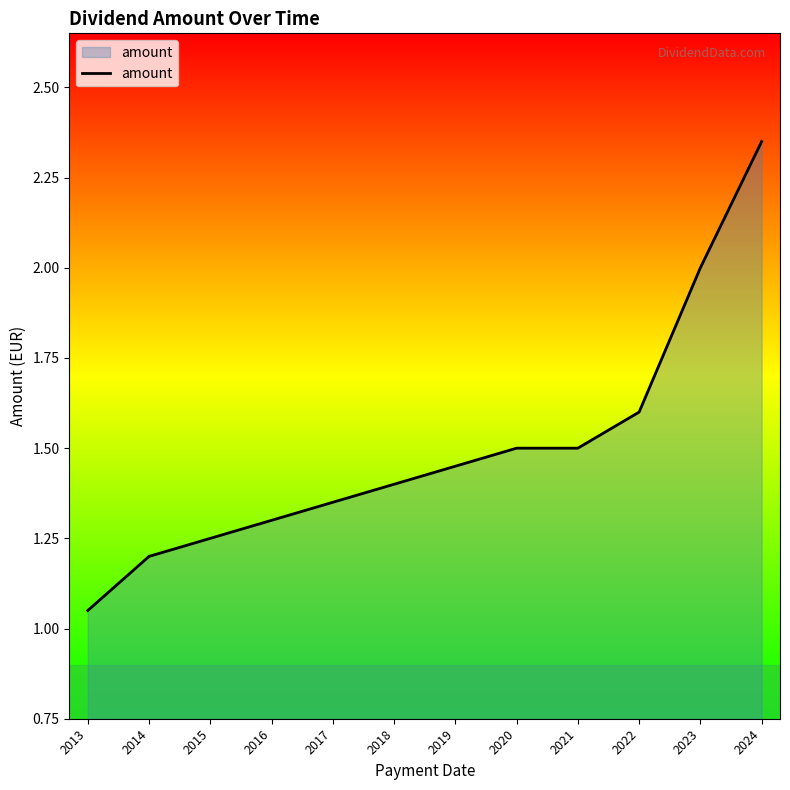

At which label is the value closest to 1?

2013